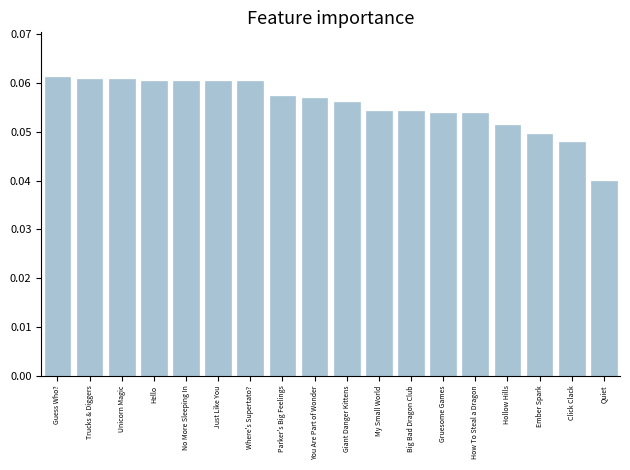

What is the sum of all values?

1.0